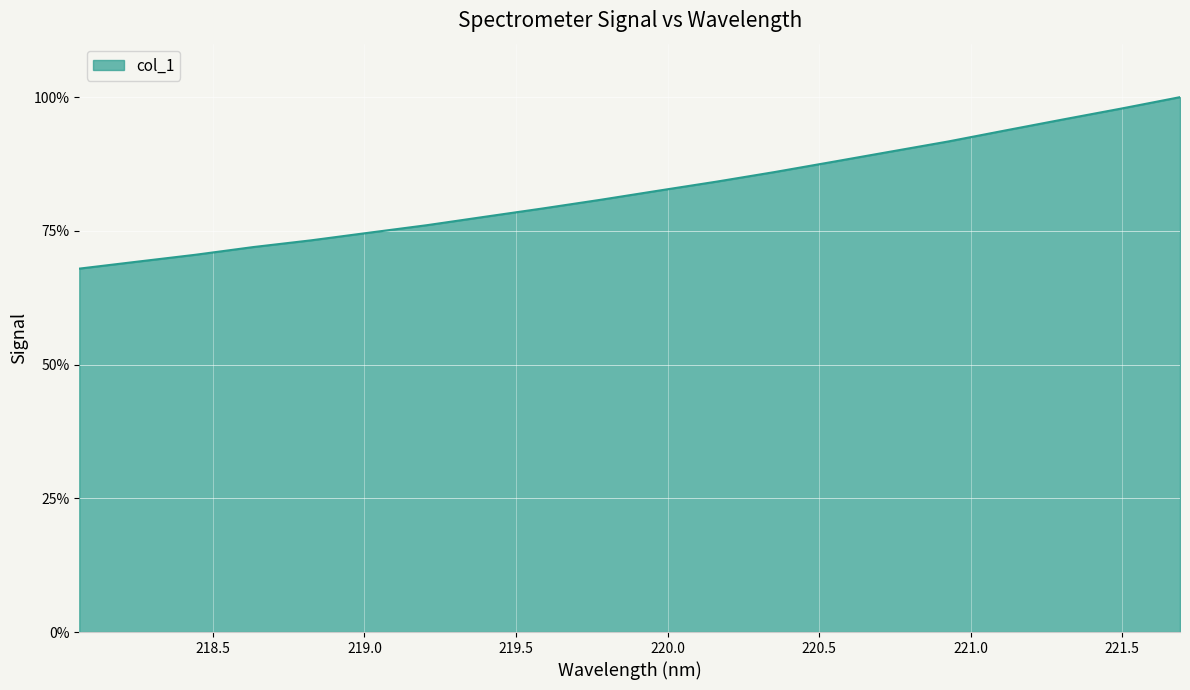

What is the maximum value shown in the chart?

100.0